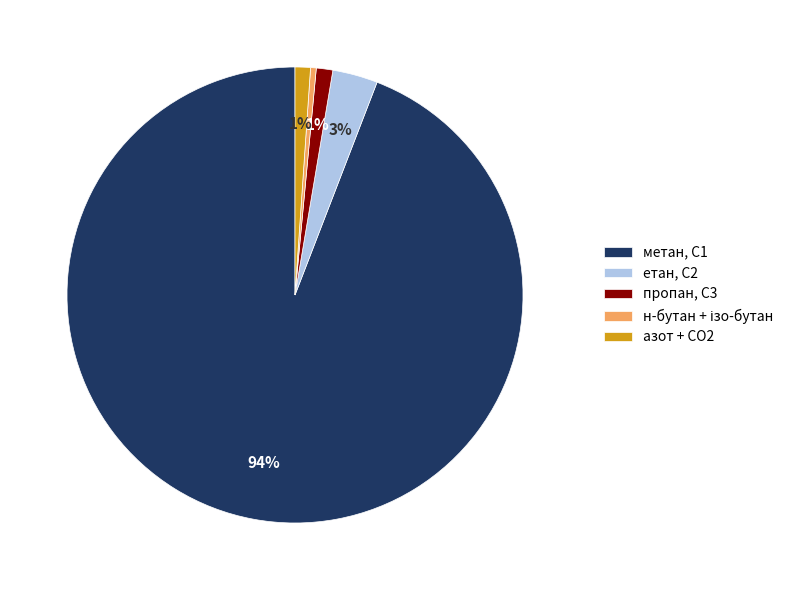

The метан, С1 slice represents 94% of the pie. True or false?

True